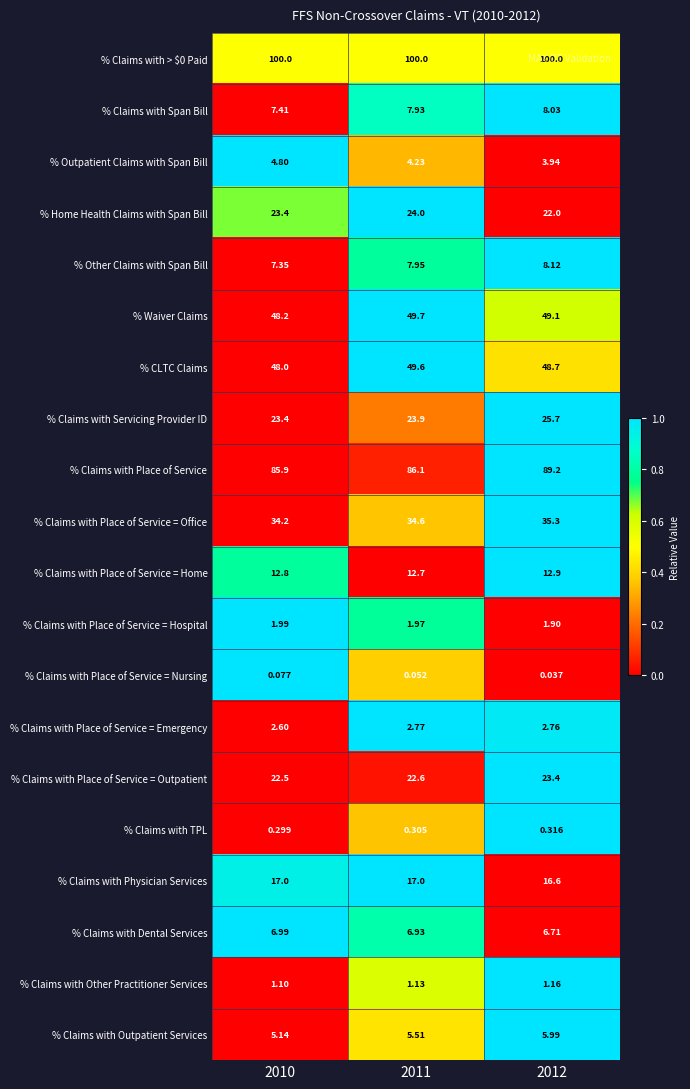

Which series has the widest spread of values?

% Claims with Place of Service